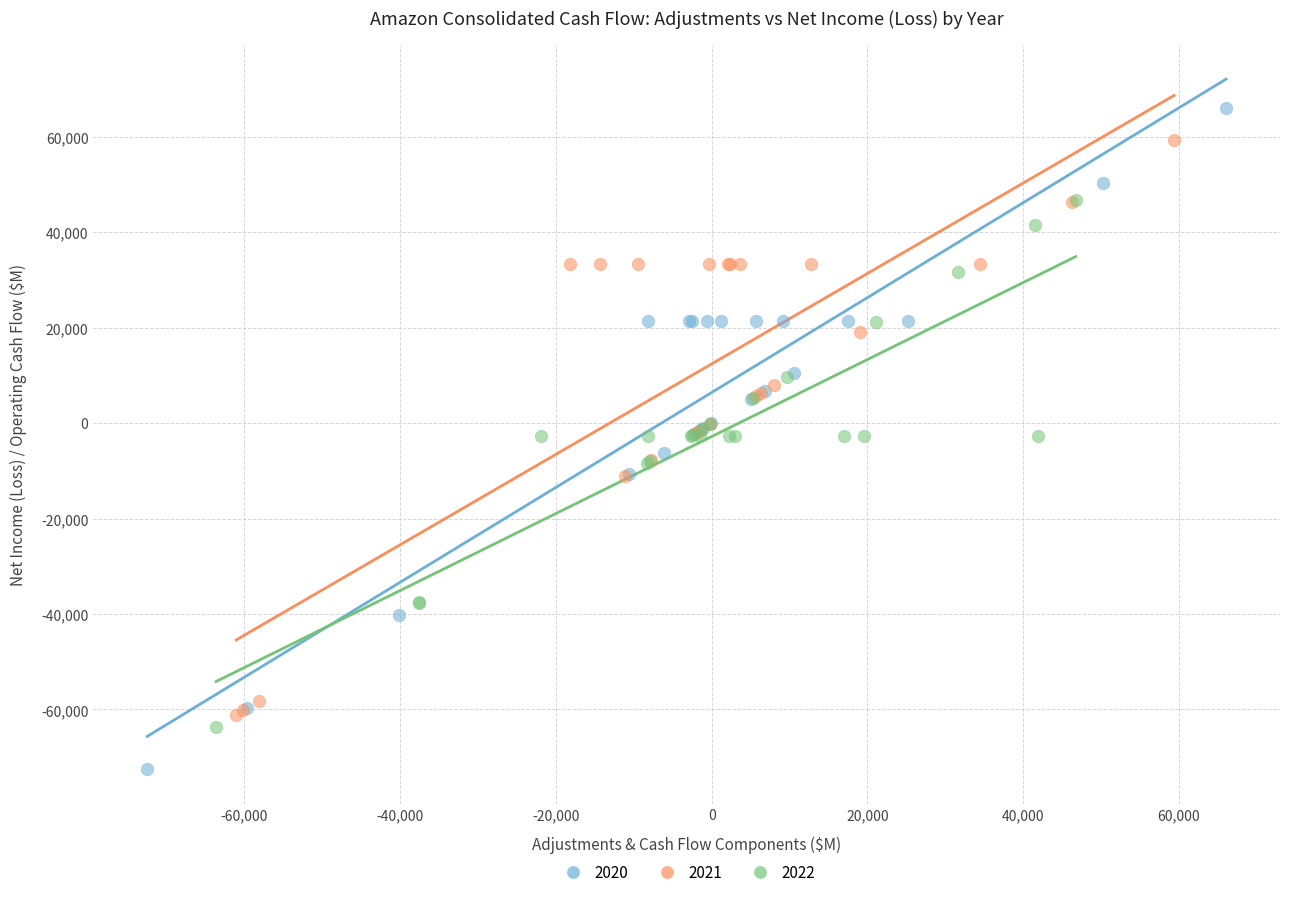

Which series has the largest Y range (max minus min)?

2020